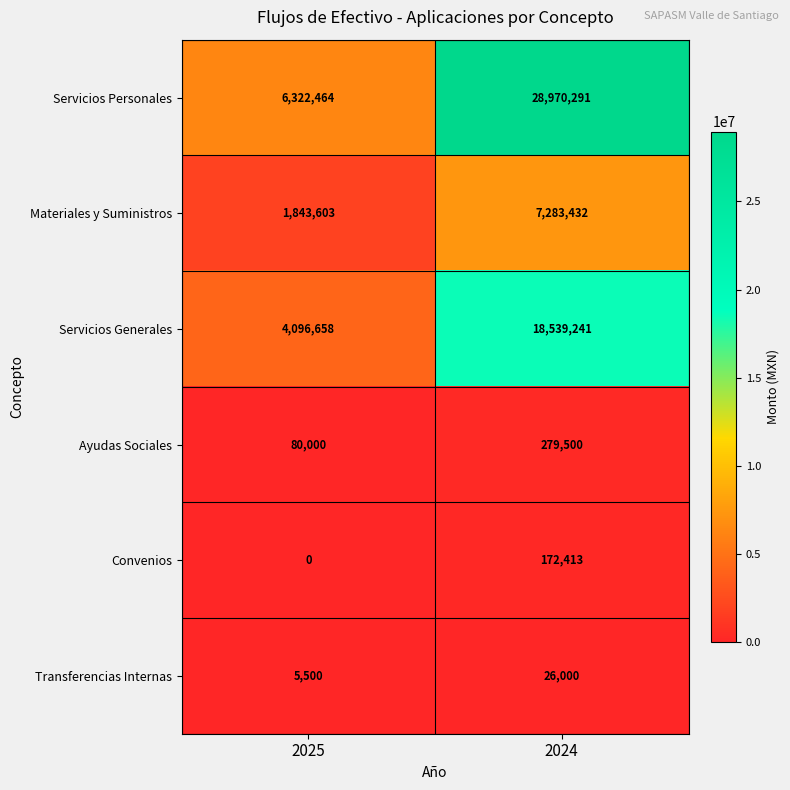

How many data points does each series have?

2